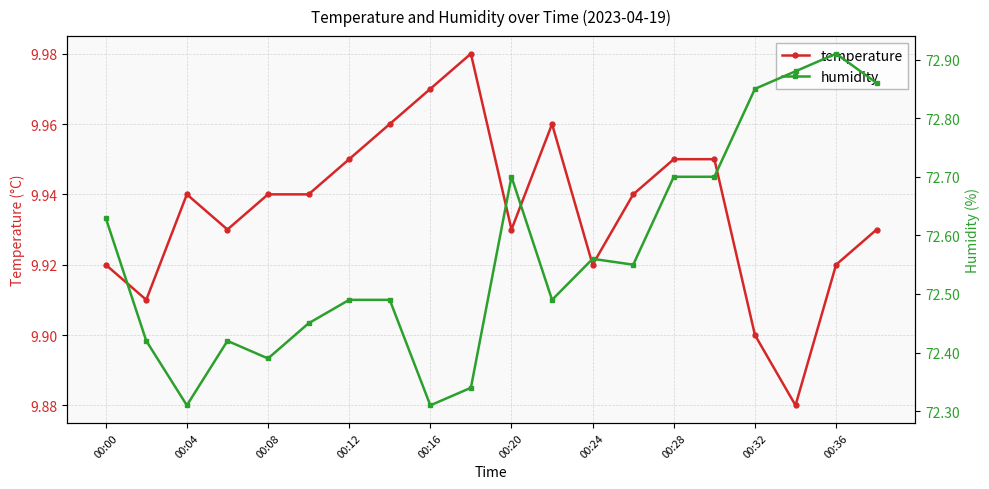

True or false: humidity has more than 2 interior local peaks.

True